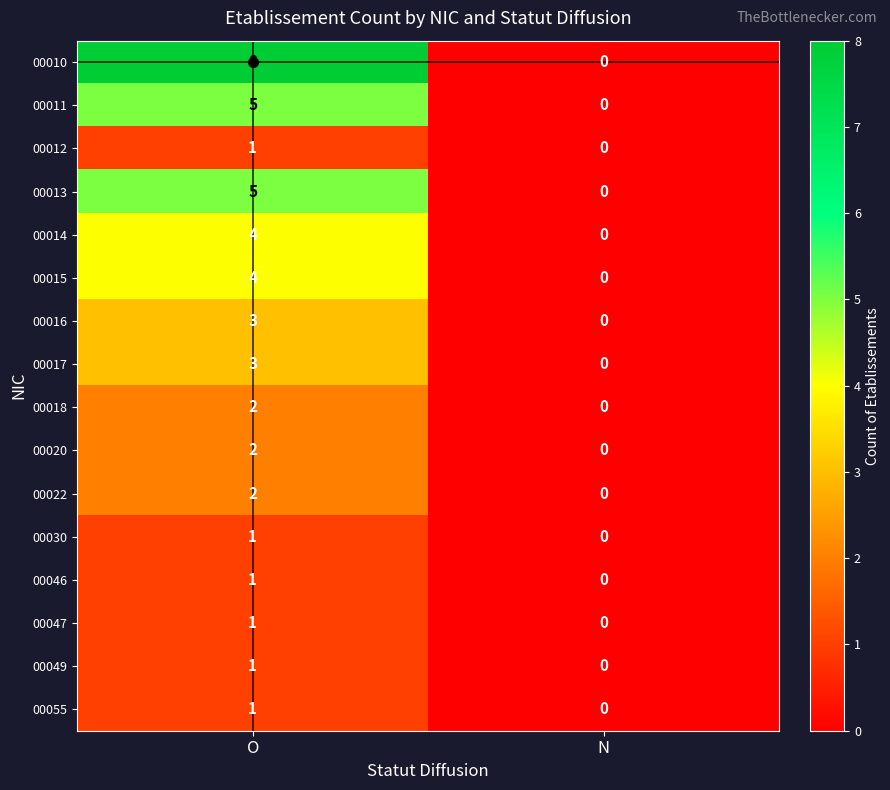

Rank the categories by 00017 value from lowest to highest.

N, O